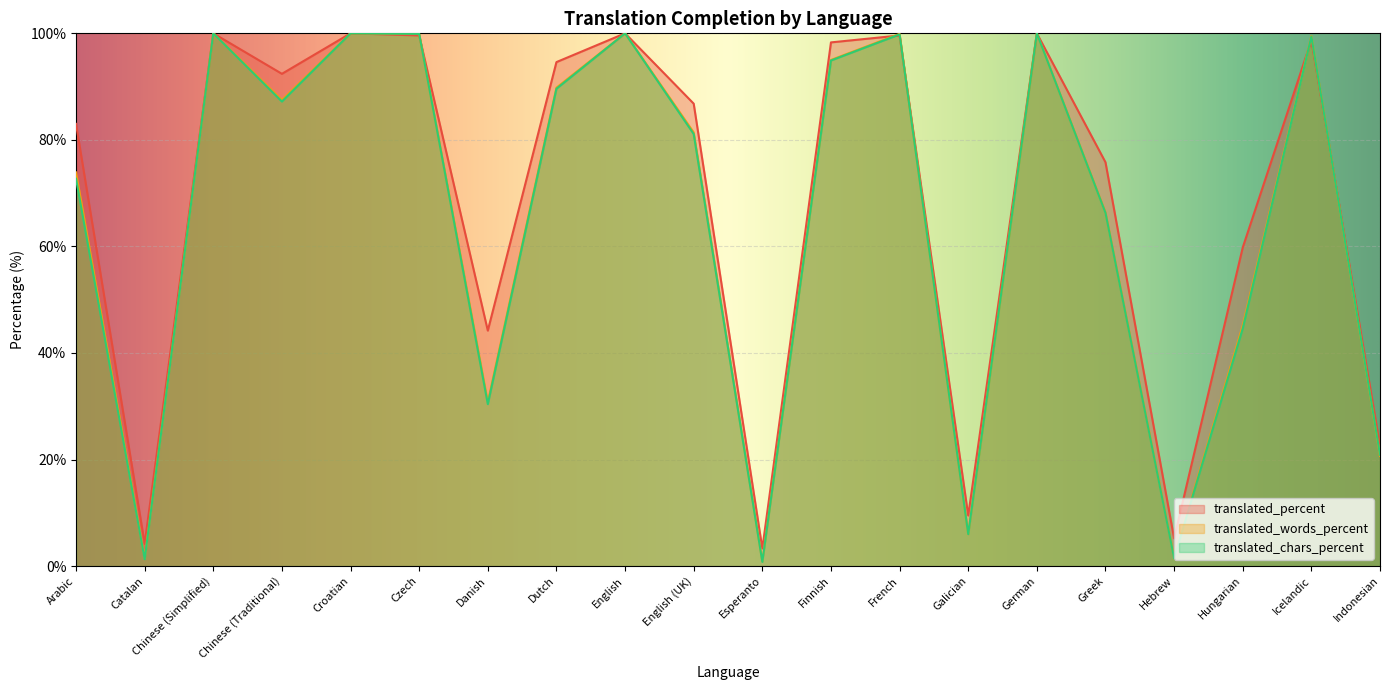

What are all the series names shown in the legend?

translated_percent, translated_words_percent, translated_chars_percent